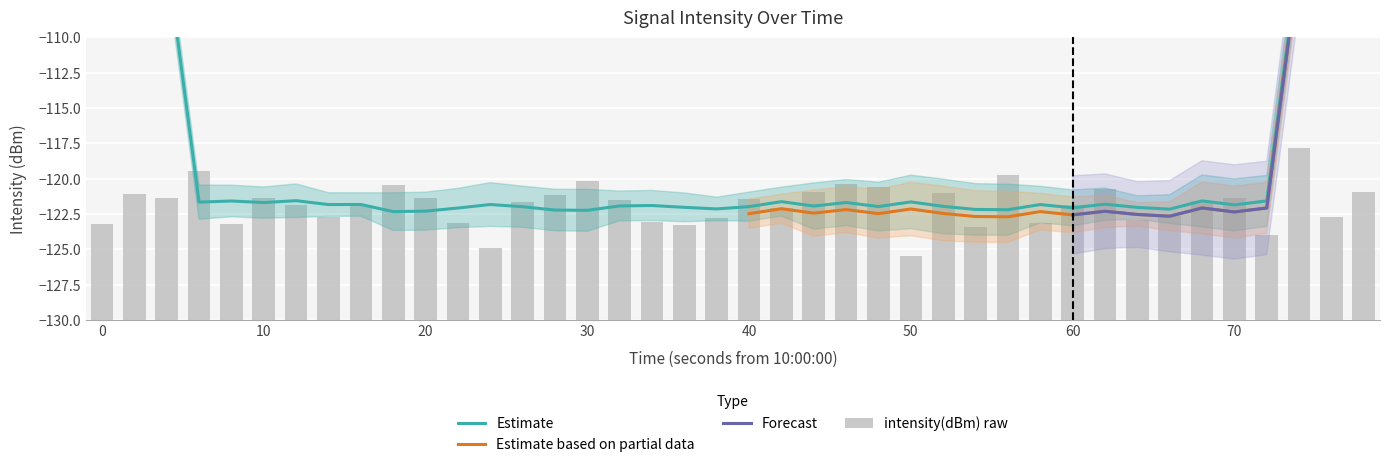

Which has a higher value, 20 or 20?

20